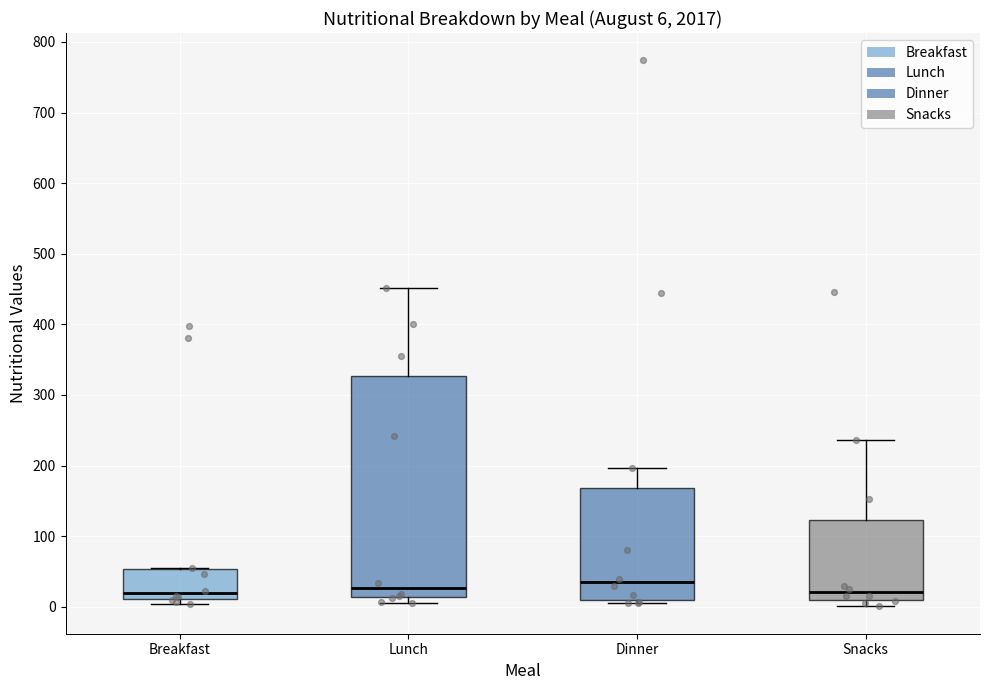

Which box is the tallest, from its lower edge to its upper edge?

Lunch